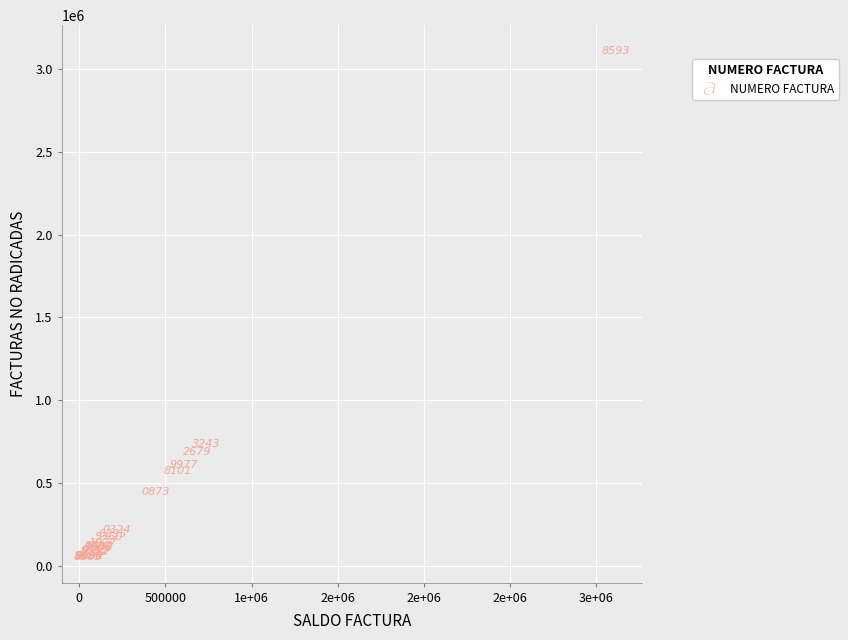

What Y value in the scatter plot is closest to 1581974?

734360